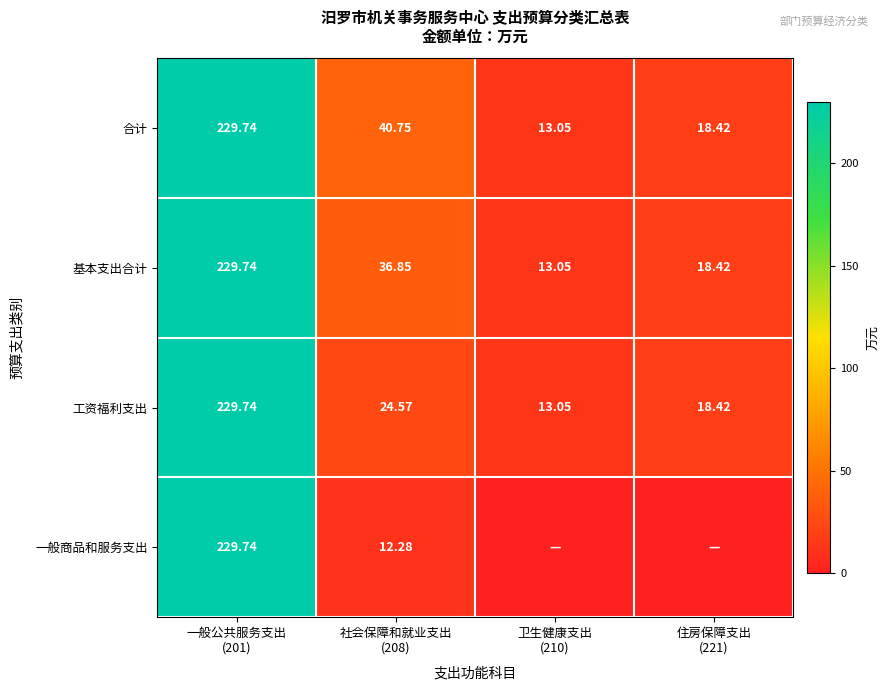

List the labels in order of 一般商品和服务支出 value, smallest first.

卫生健康支出 (210), 住房保障支出 (221), 社会保障和就业支出 (208), 一般公共服务支出 (201)